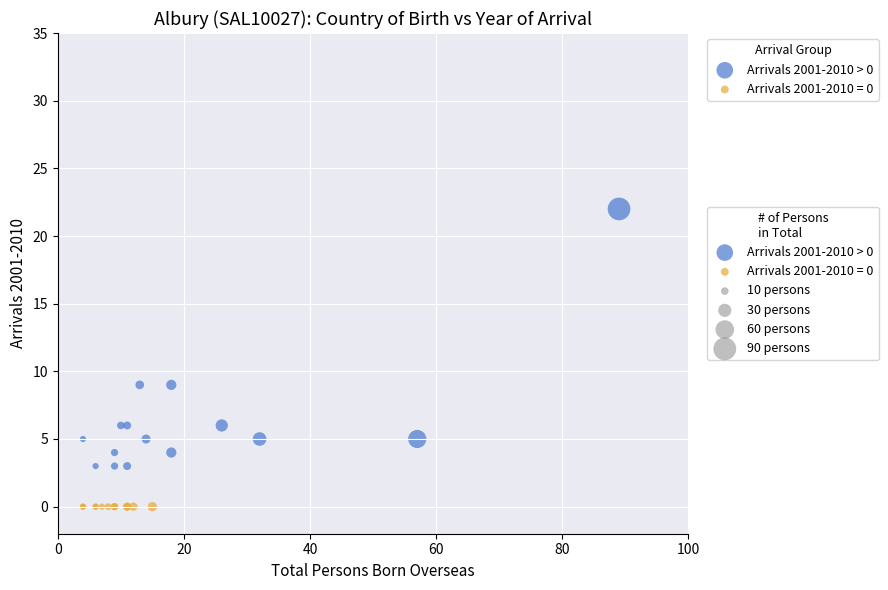

Which series contains the highest Y value?

Arrivals 2001-2010 > 0